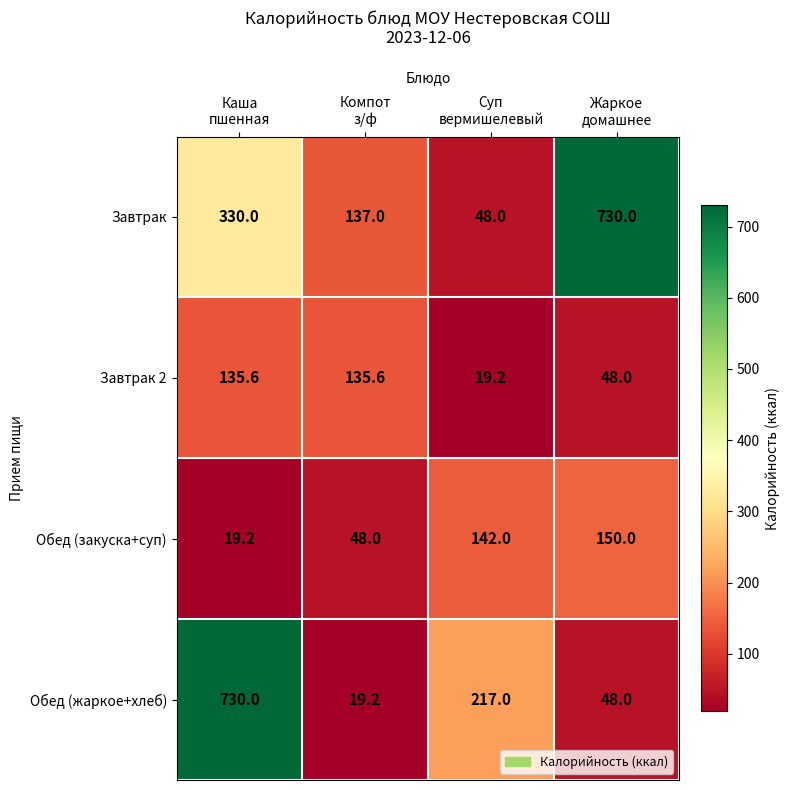

What is the maximum value shown in the chart?

730.0